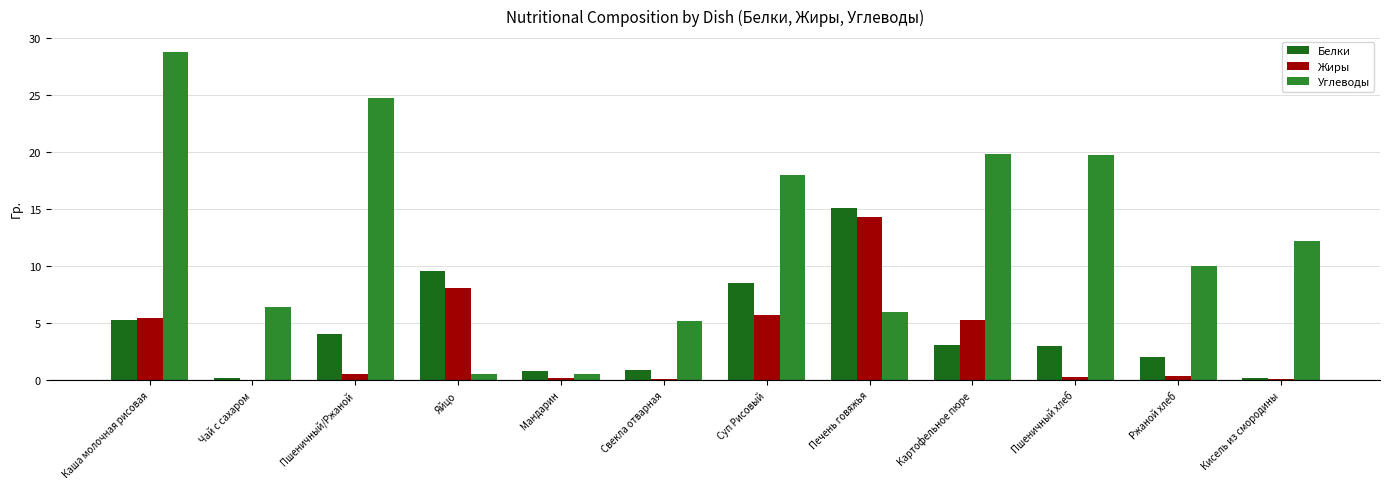

At which category is the sum across all series the highest?

Каша молочная рисовая